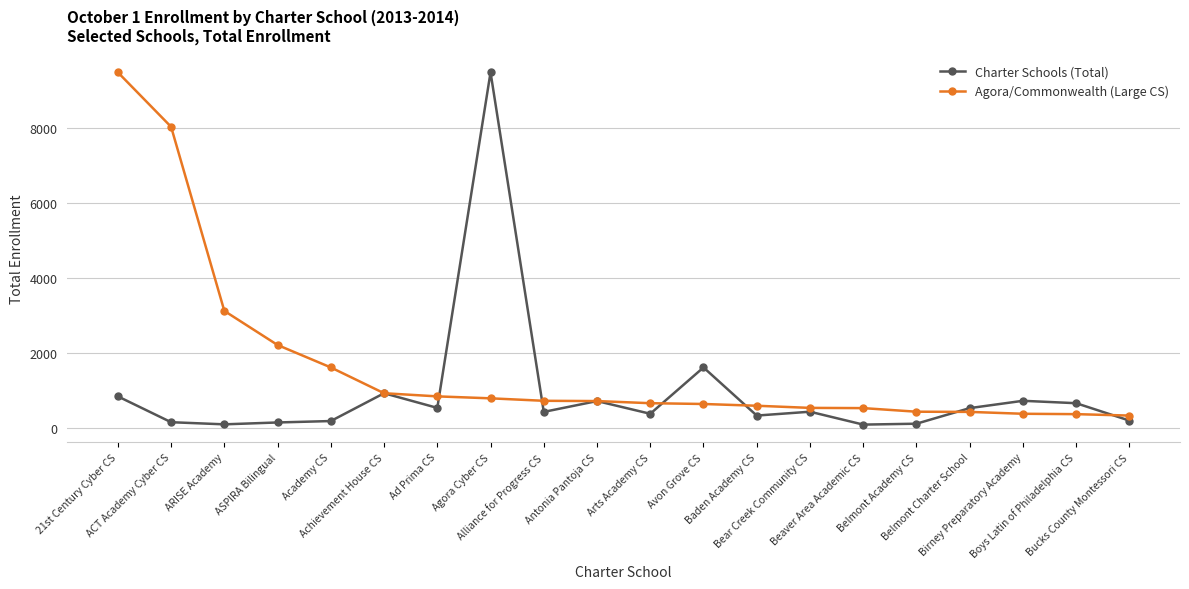

What is the difference between the Agora/Commonwealth (Large CS) values at Birney Preparatory Academy and Alliance for Progress CS?

346